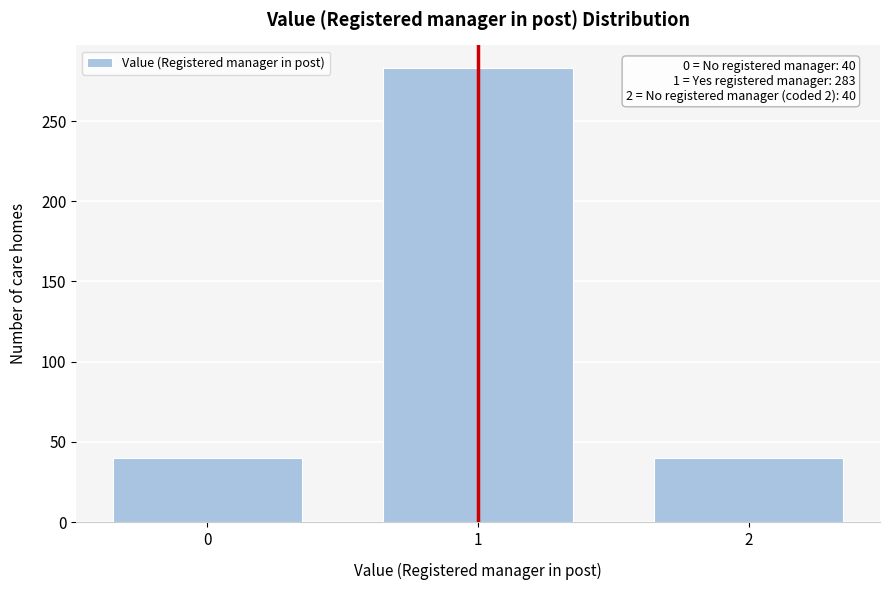

Reading left to right, what are all the values shown in this chart?

0=40	1=283	2=40